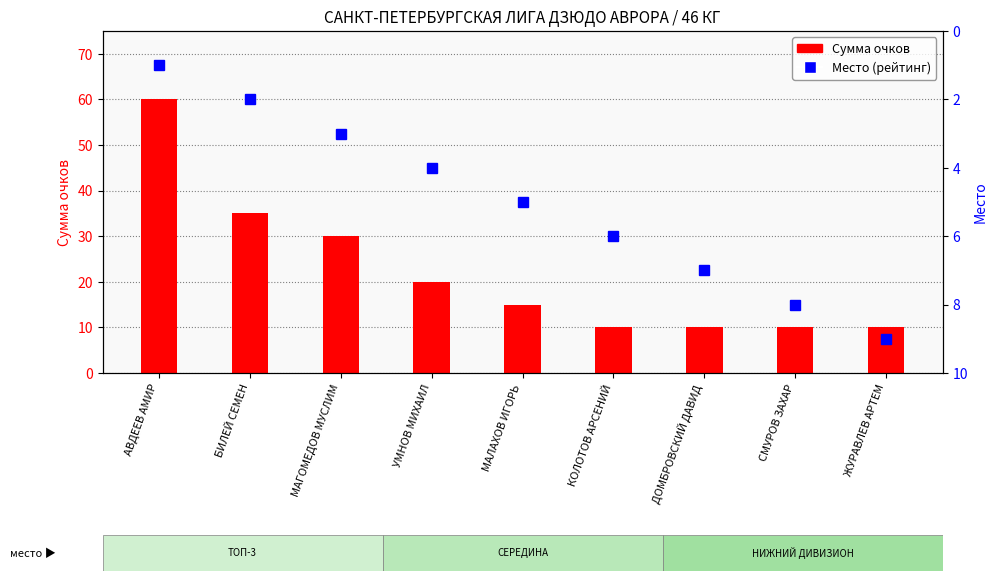

At which category is the sum across all series the highest?

АВДЕЕВ АМИР